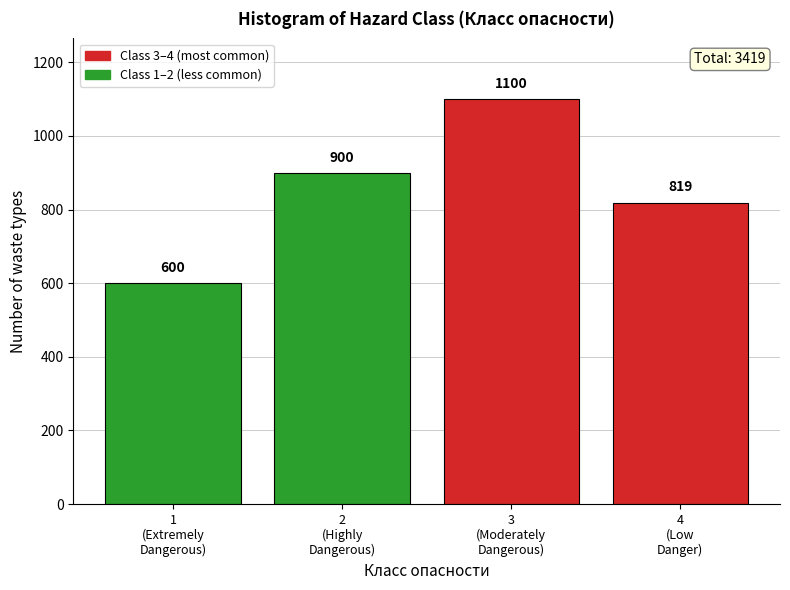

Reading left to right, list all the values displayed in this chart.

600	900	1100	819